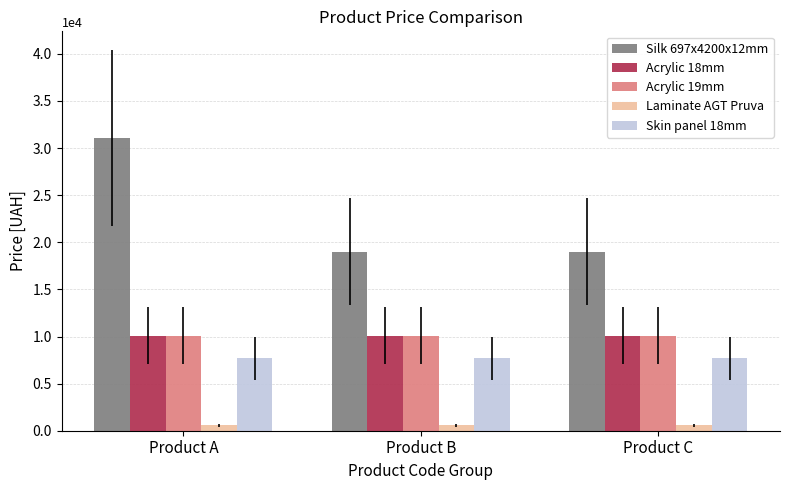

Is the value of Silk 697x4200x12mm at Product C greater than the value of Laminate AGT Pruva at Product B?

Yes